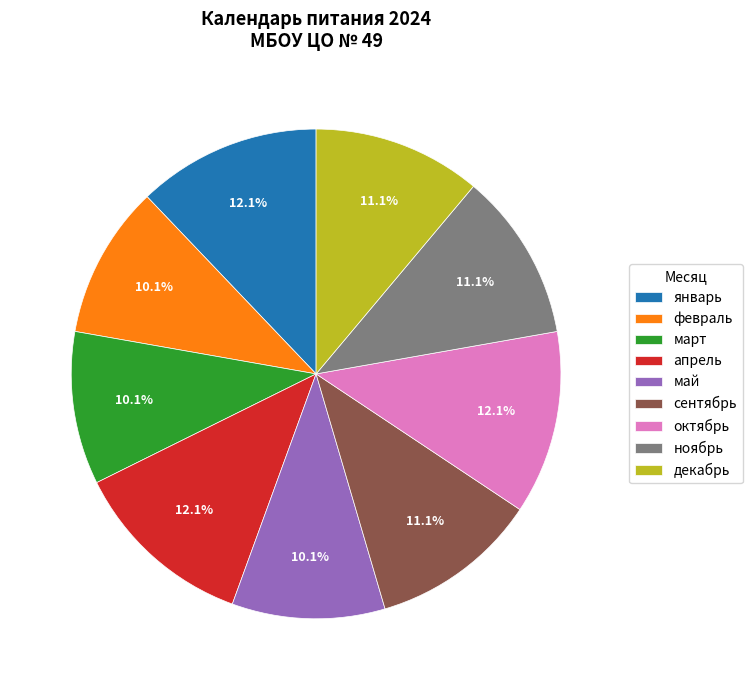

Do октябрь and сентябрь together represent more than half of the pie?

No